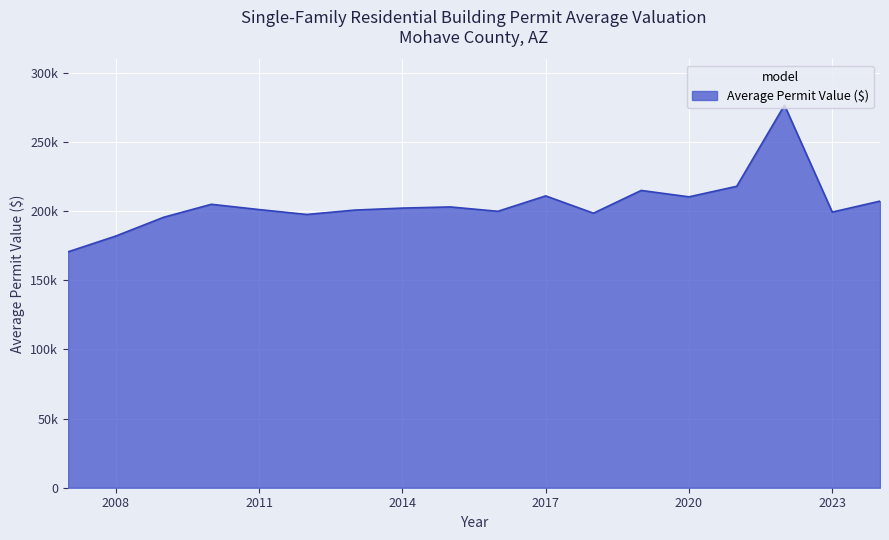

Where does the data first go above 202214?

2010